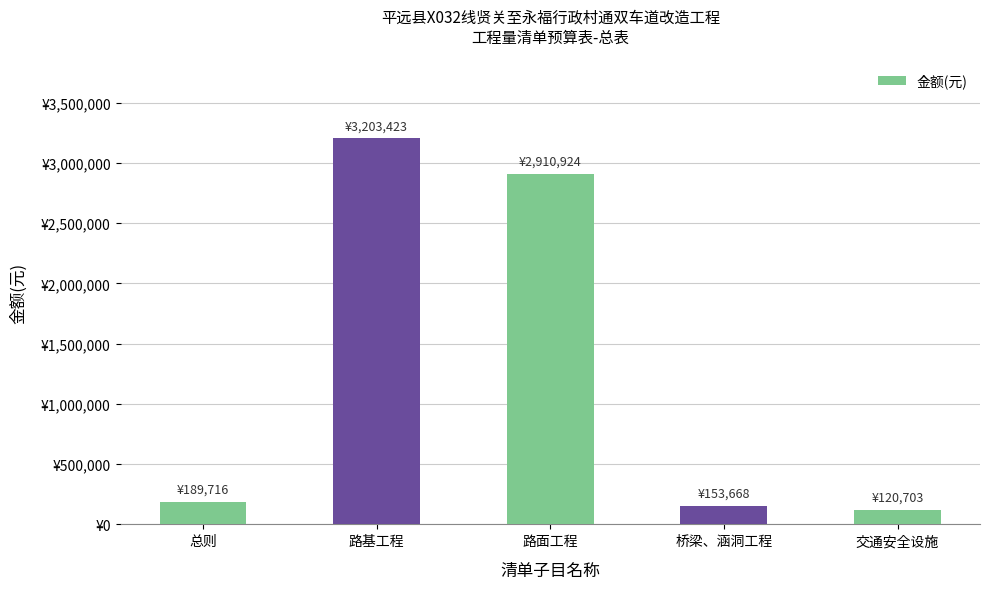

Which category has the lowest value across all series?

交通安全设施